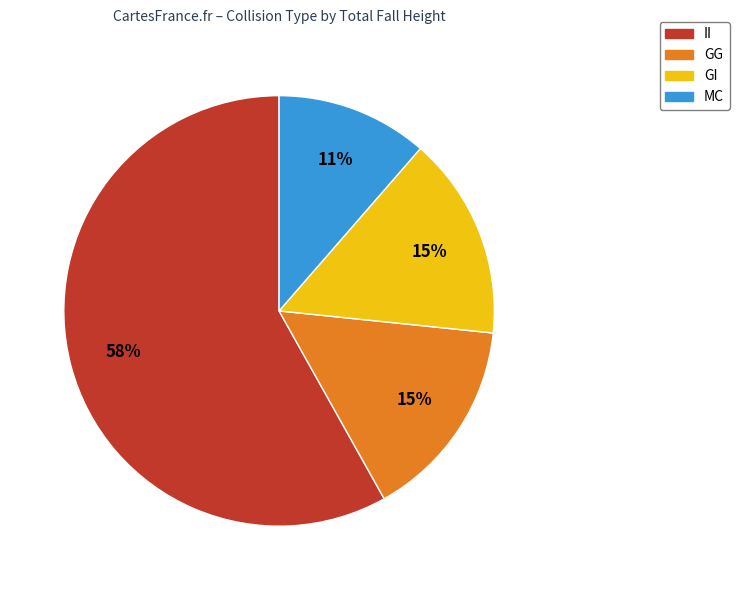

To the nearest percent, what percentage of the pie is GG?

15%